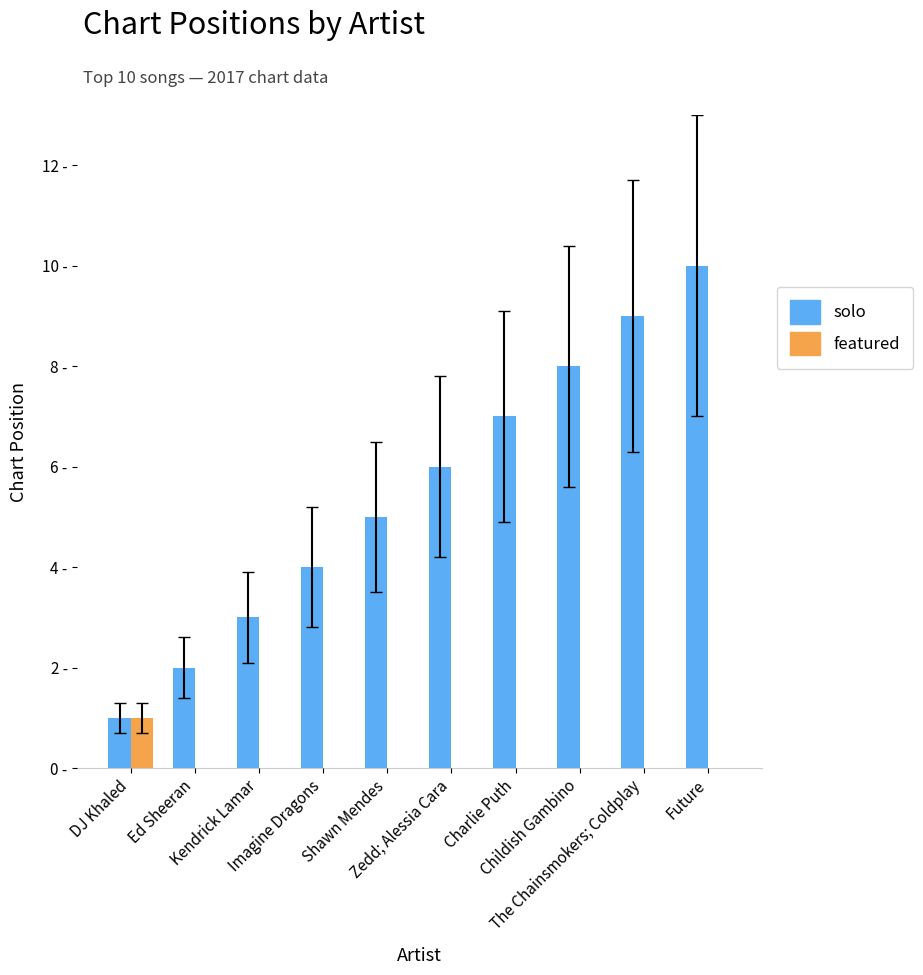

What is the average value of the solo series?

6